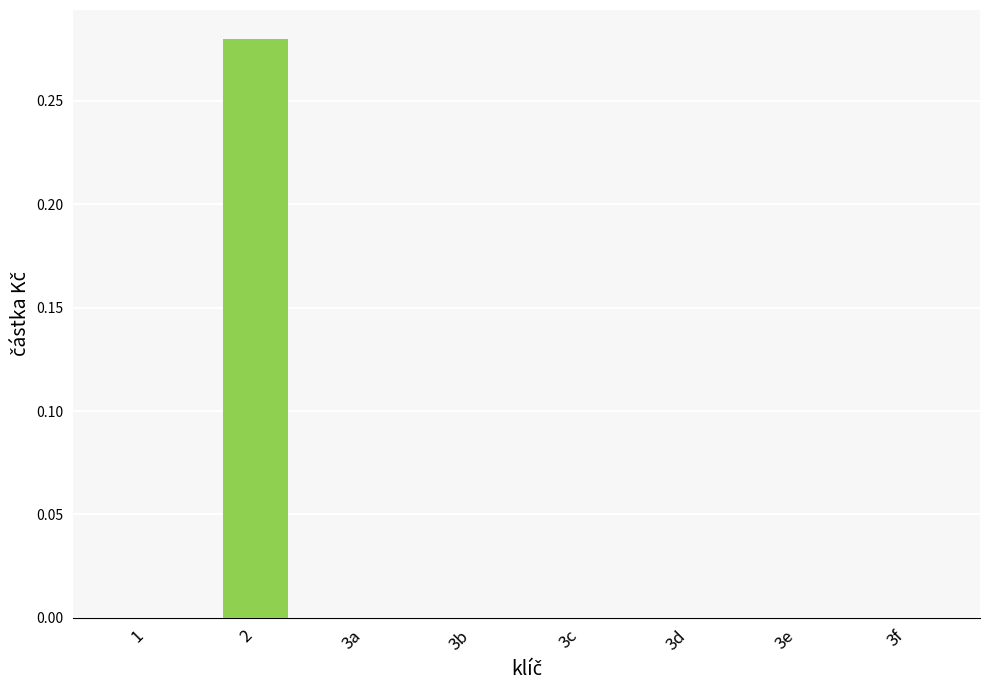

How many values are between 0 and 1?

8